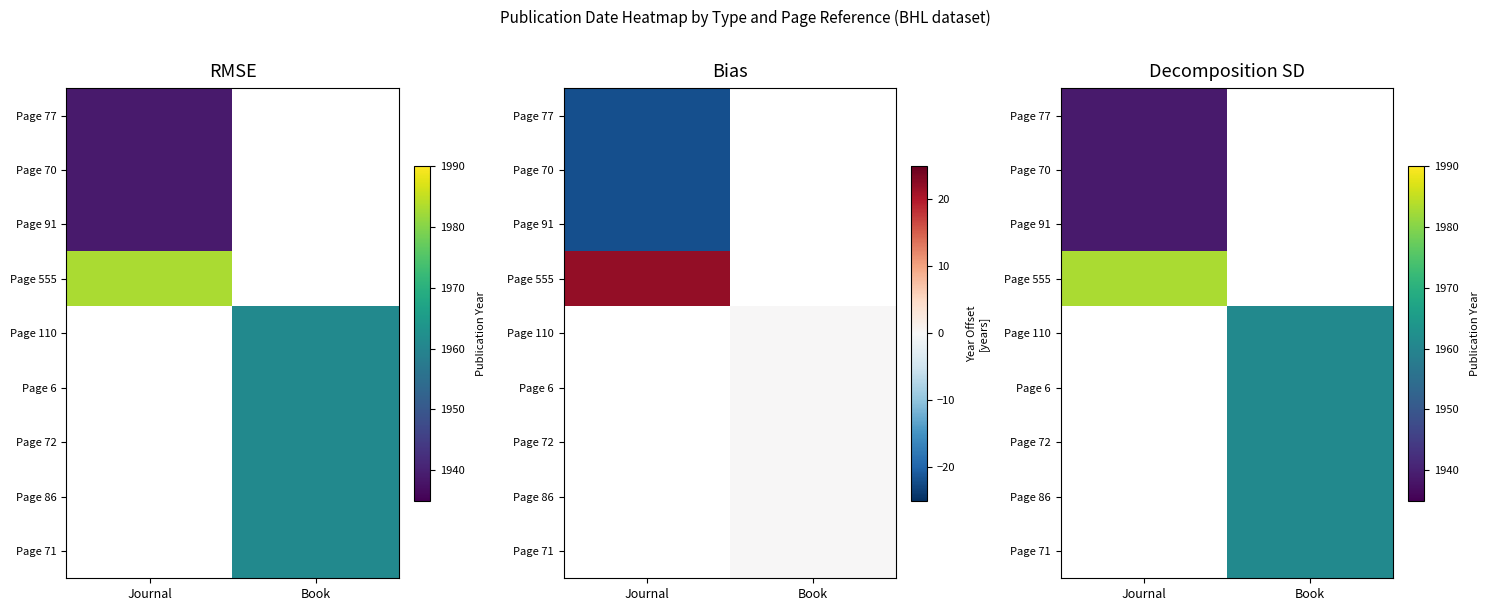

Is the value of Page 86 at Book greater than the value of Page 91 at Journal?

Yes